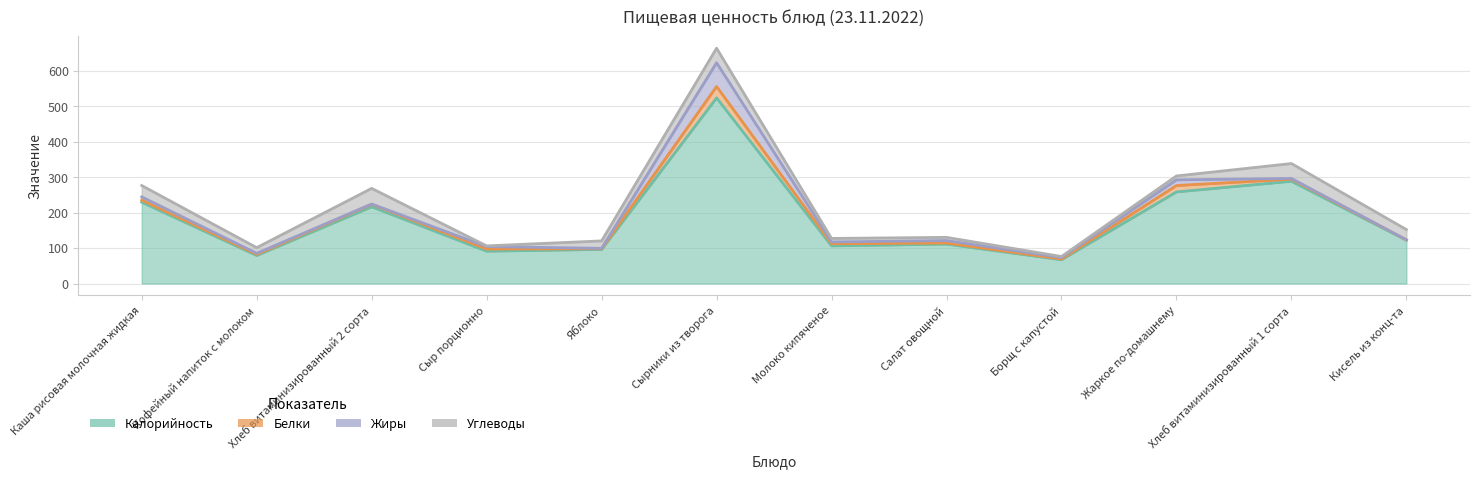

Is the value of Белки at Хлеб витаминизированный 2 сорта greater than the value of Жиры at Хлеб витаминизированный 1 сорта?

Yes